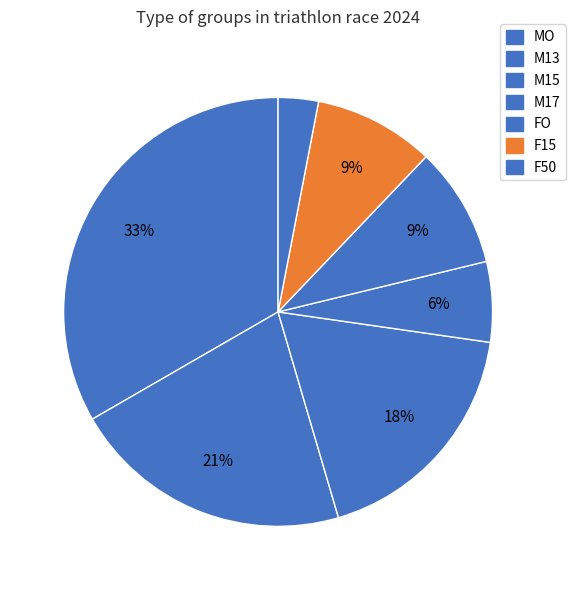

To the nearest percent, what is the combined percentage of M17 and MO?

39%